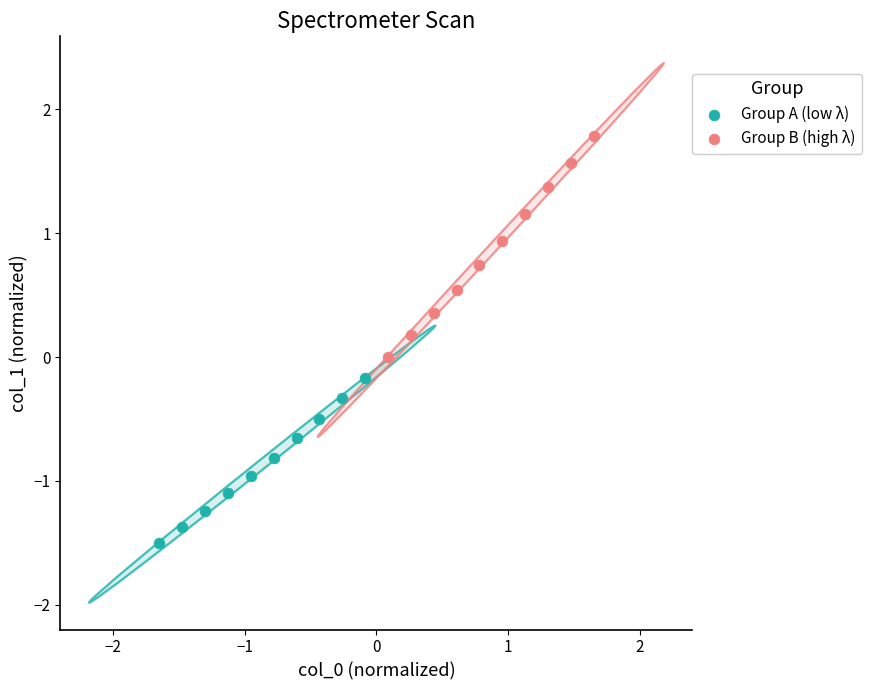

Which series reaches the maximum Y coordinate?

Group B (high λ)